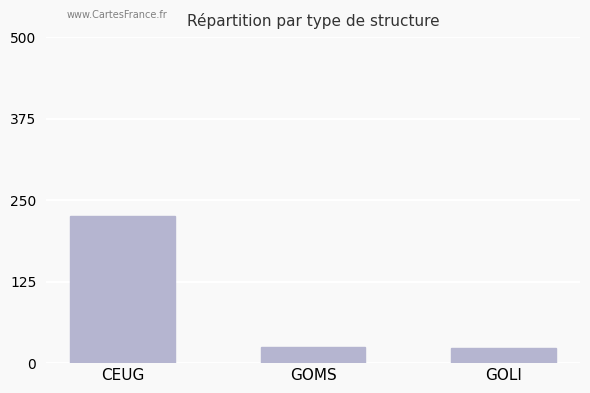

What is the sum of the values at GOMS and GOLI?

48